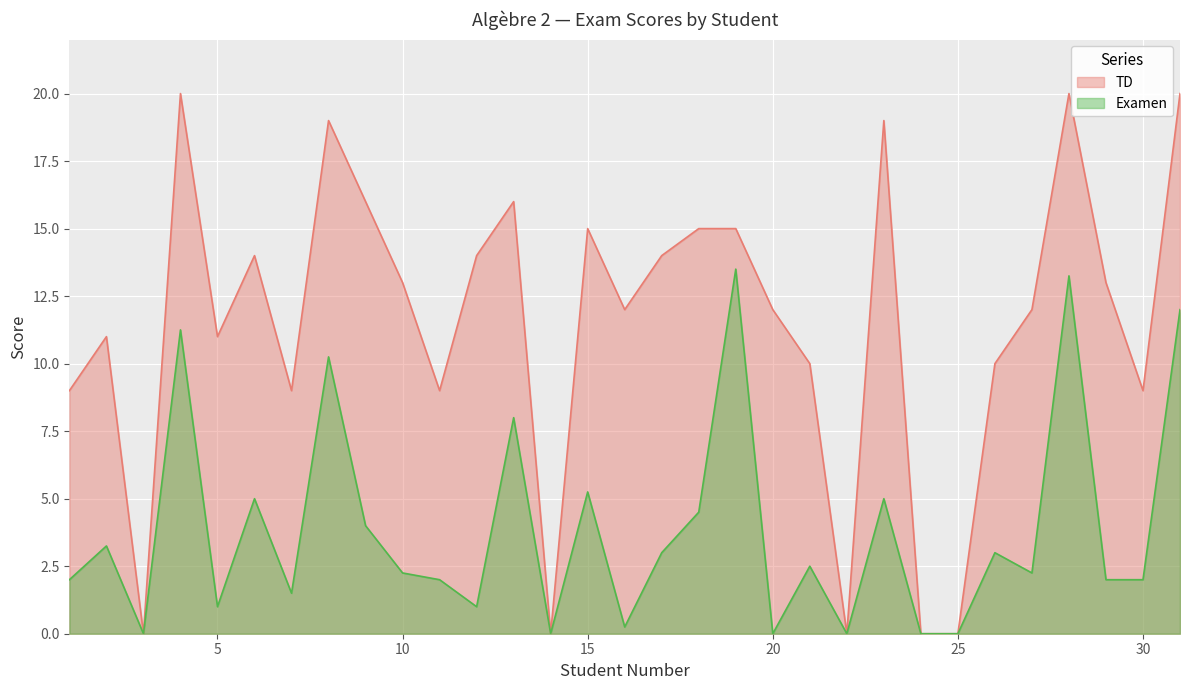

True or false: Examen has more than 2 points higher than both neighbors.

True